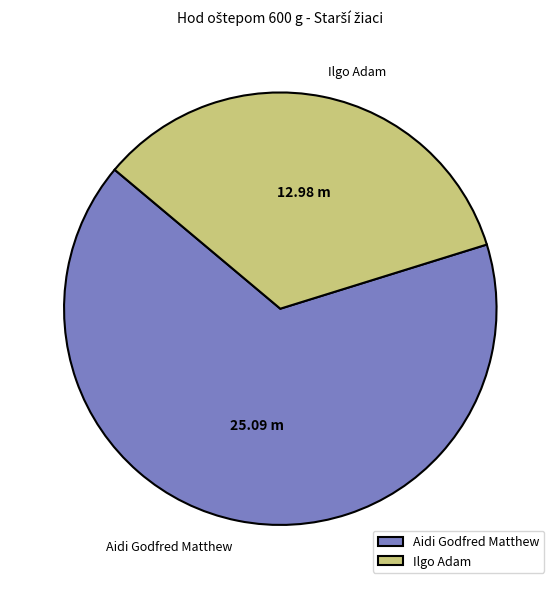

What is the ratio of the value at Aidi Godfred Matthew to the value at Ilgo Adam?

1.9